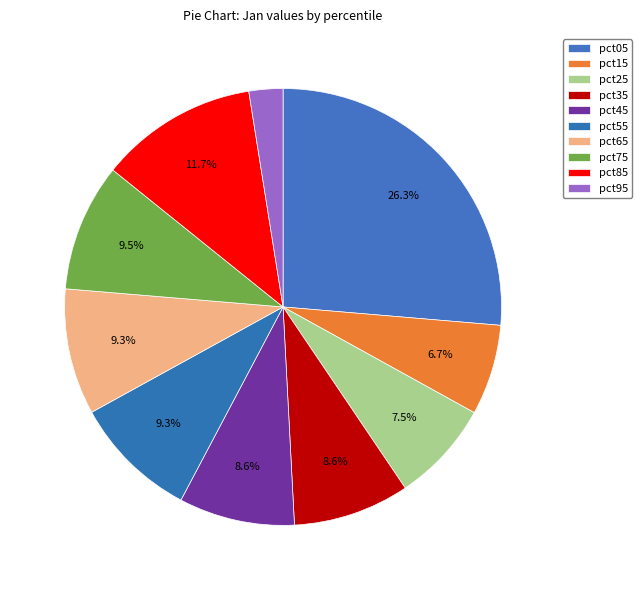

What is the change in value from pct15 to pct65?

+0.1